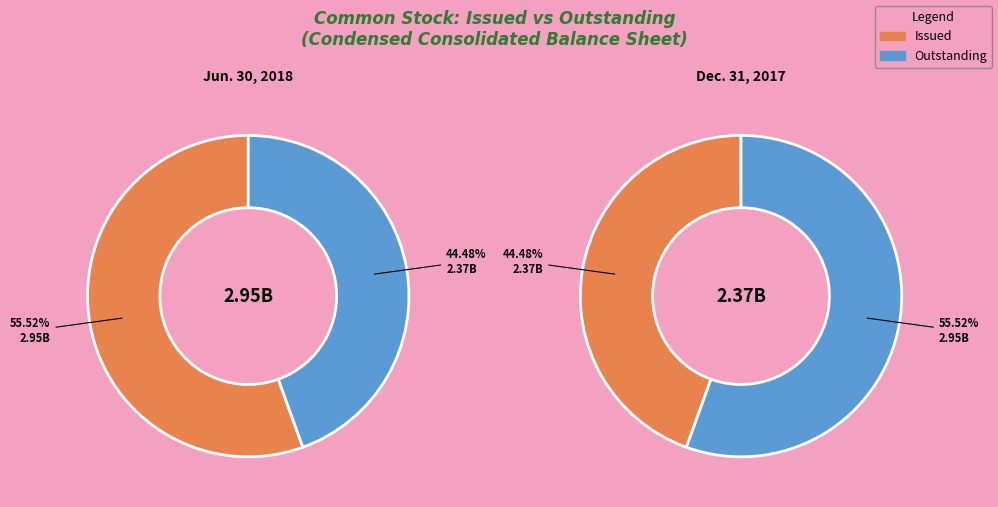

What is the change in value from Common Stock, Issued to Common Stock, Outstanding?

-587130967